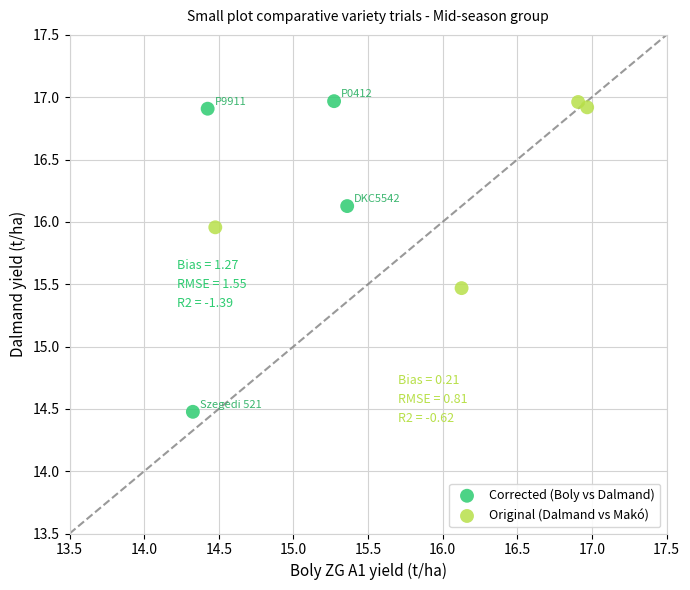

Which series reaches the minimum Y coordinate?

Corrected (Boly vs Dalmand)